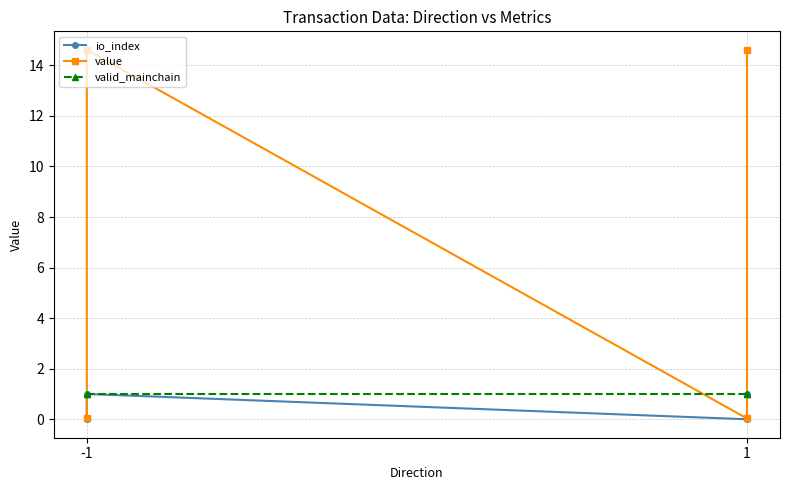

At which label does valid_mainchain reach its peak?

-1